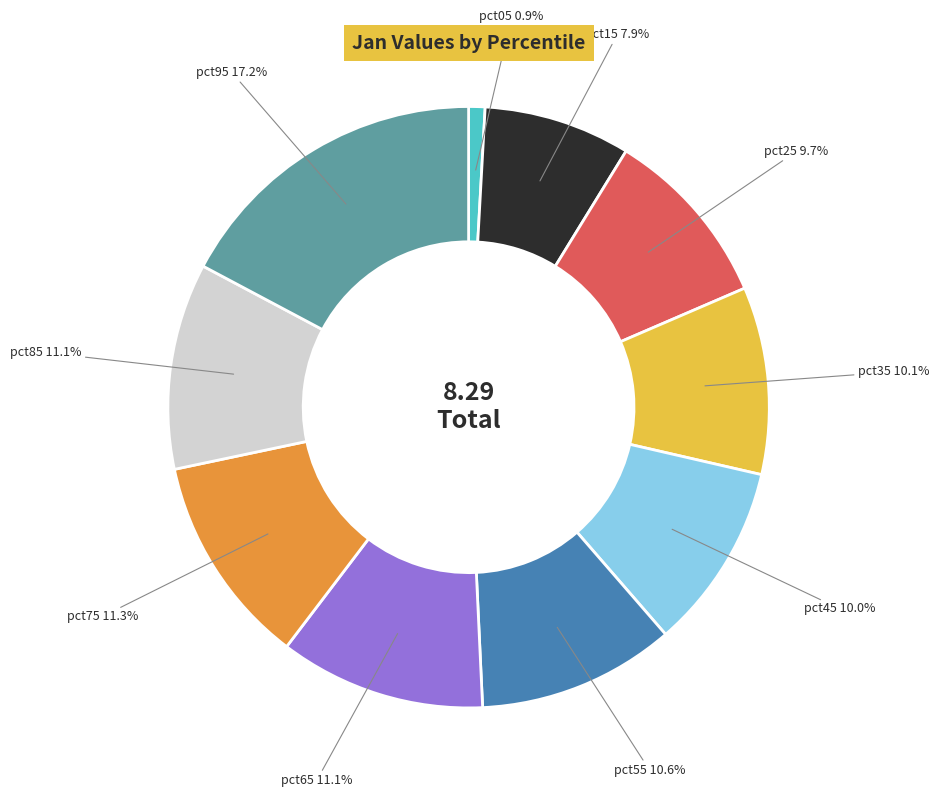

Is there any slice that represents more than half of the pie?

No